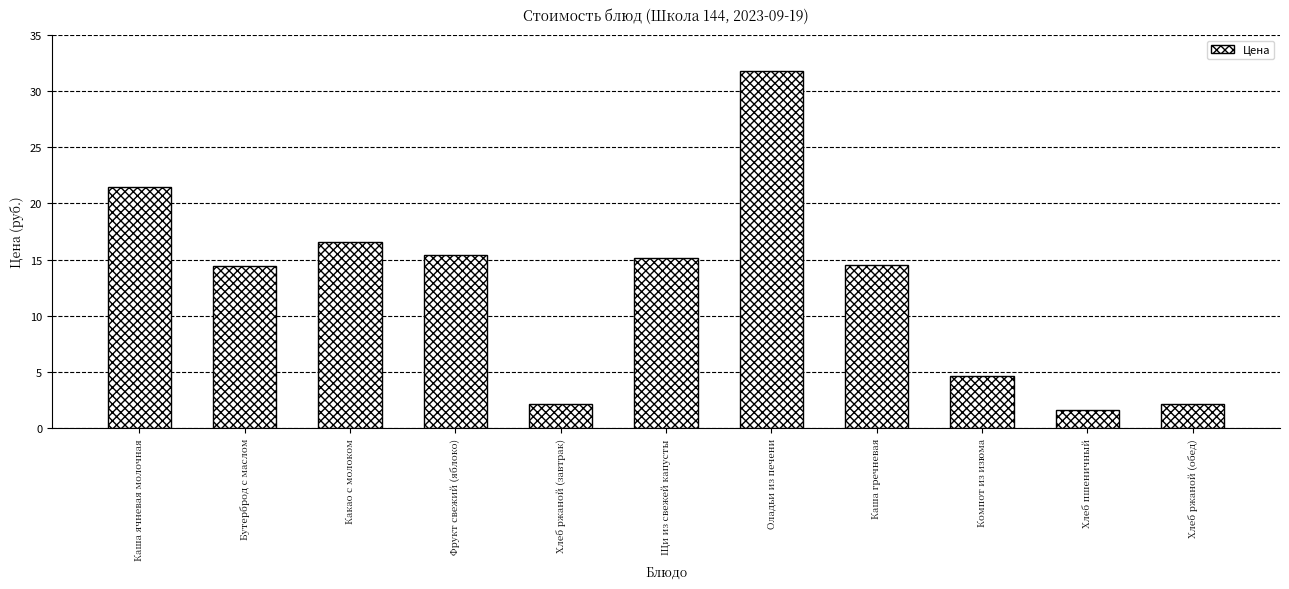

What is the difference between the maximum and minimum values?

30.2